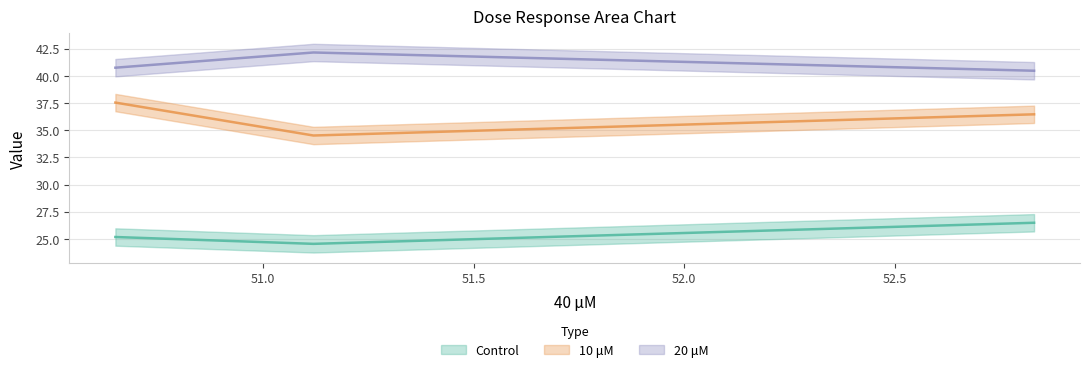

Is it true that 10 μM equals 37.5 at 2?

True